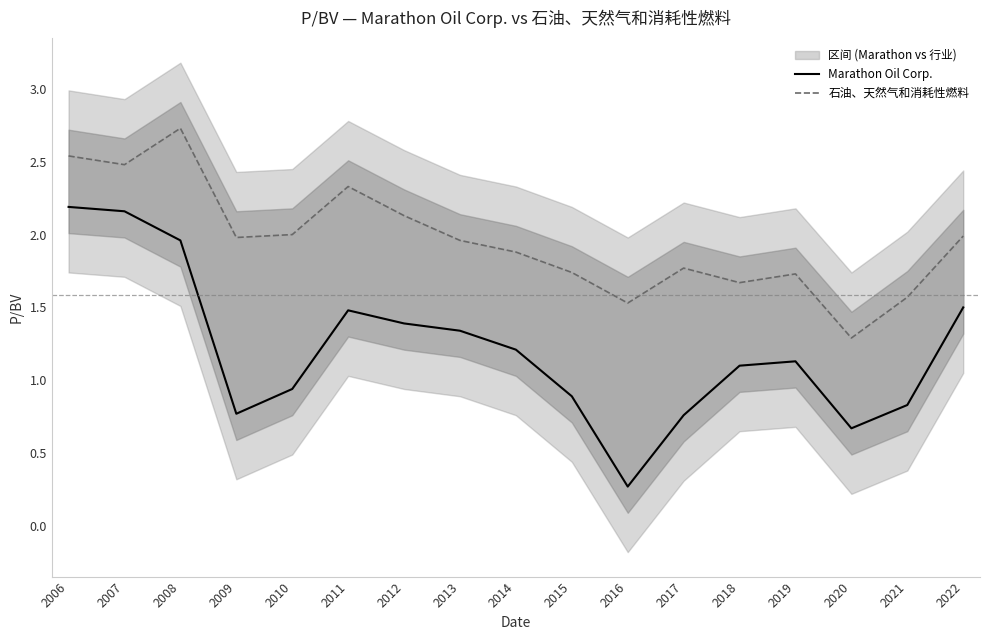

Which series has the largest total across all categories?

石油、天然气和消耗性燃料